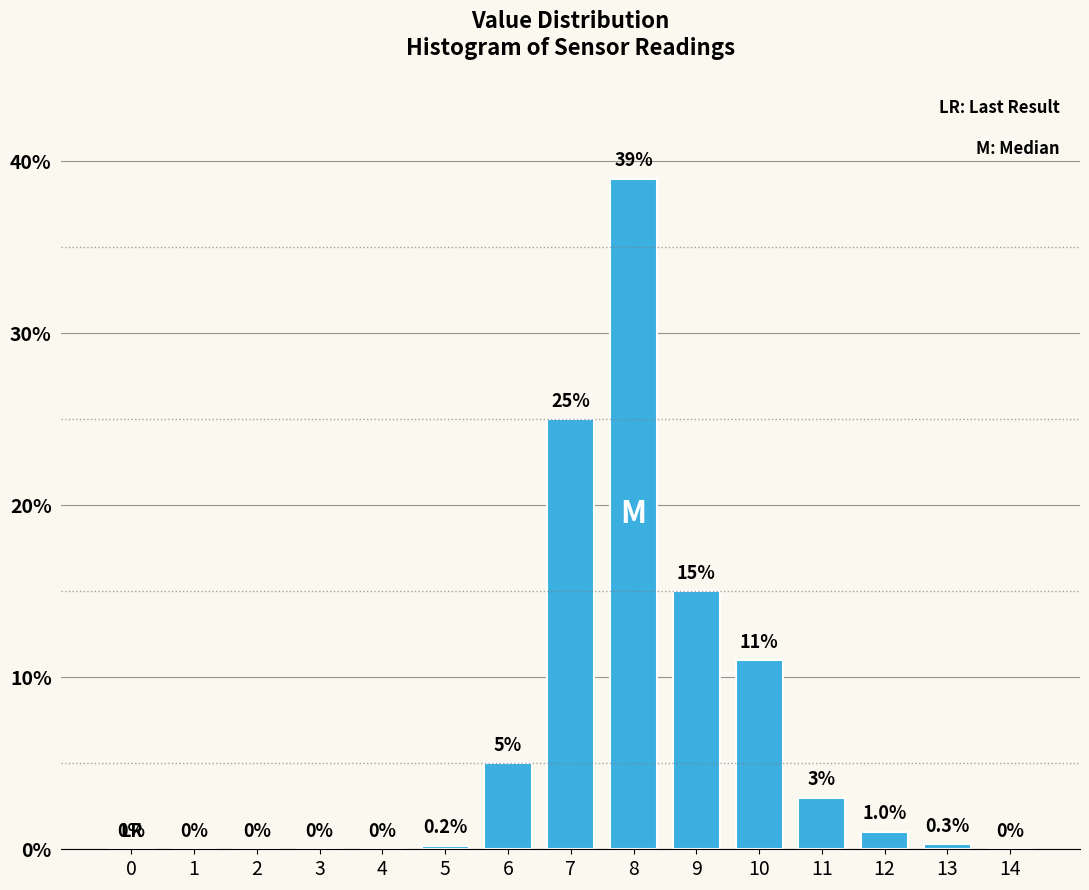

Reading right to left, extract all data points from this chart.

14=0.0	13=0.3	12=1.0	11=3.0	10=11.0	9=15.0	8=39.0	7=25.0	6=5.0	5=0.2	4=0.0	3=0.0	2=0.0	1=0.0	0=0.0